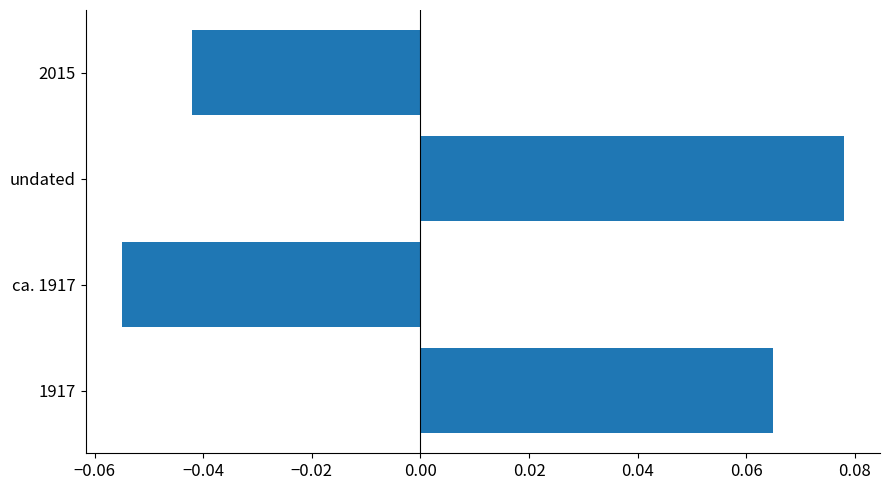

At which category does the chart reach its minimum across all series?

ca. 1917